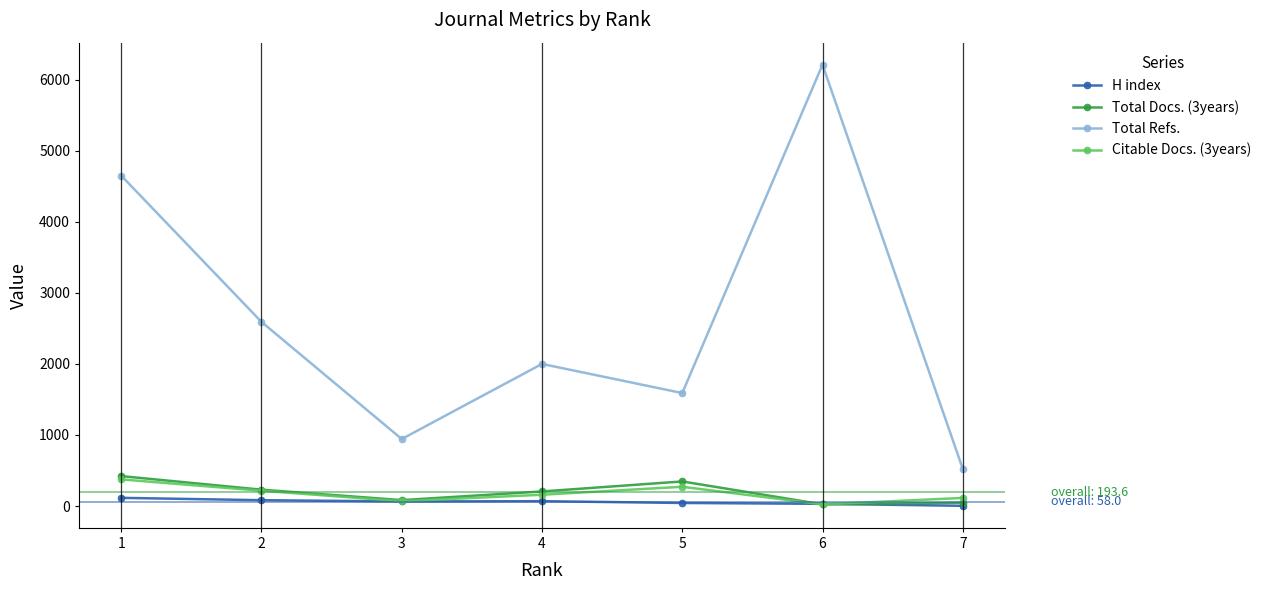

List the labels in order of Total Refs. value, largest first.

6, 1, 2, 4, 5, 3, 7